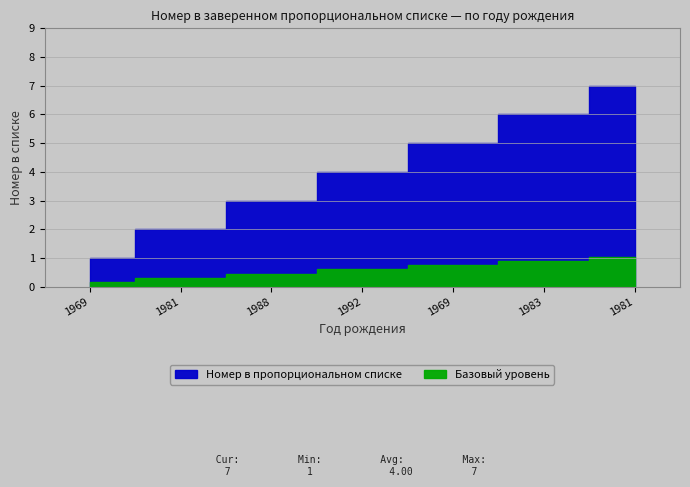

How many categories are shown in the chart?

7